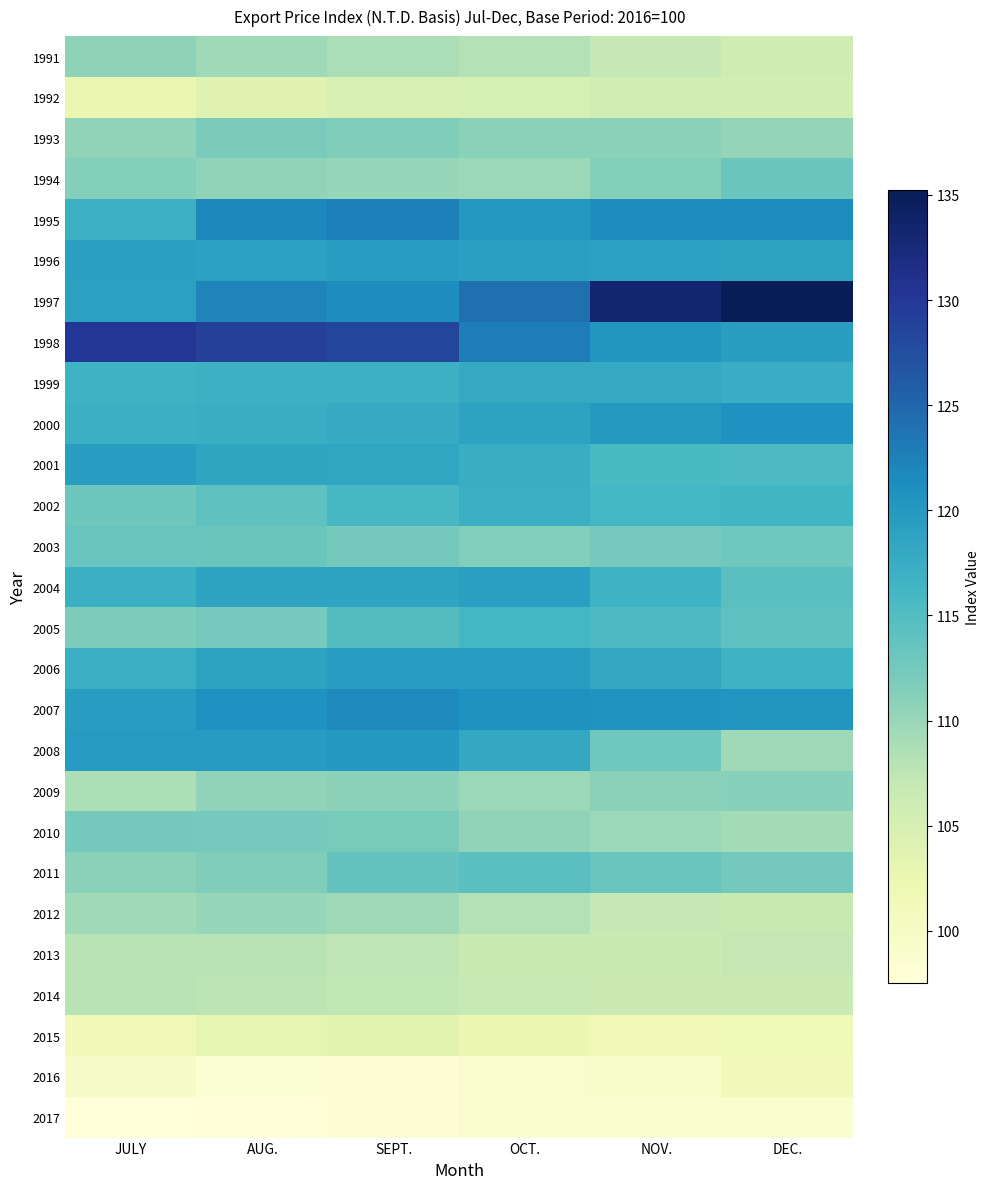

List the series in order of their peak value, lowest first.

2017, 2016, 2015, 1992, 2014, 2013, 2012, 1991, 2009, 1993, 2010, 1994, 2003, 2011, 2005, 2002, 1999, 2004, 1996, 2001, 2006, 2008, 2000, 2007, 1995, 1998, 1997